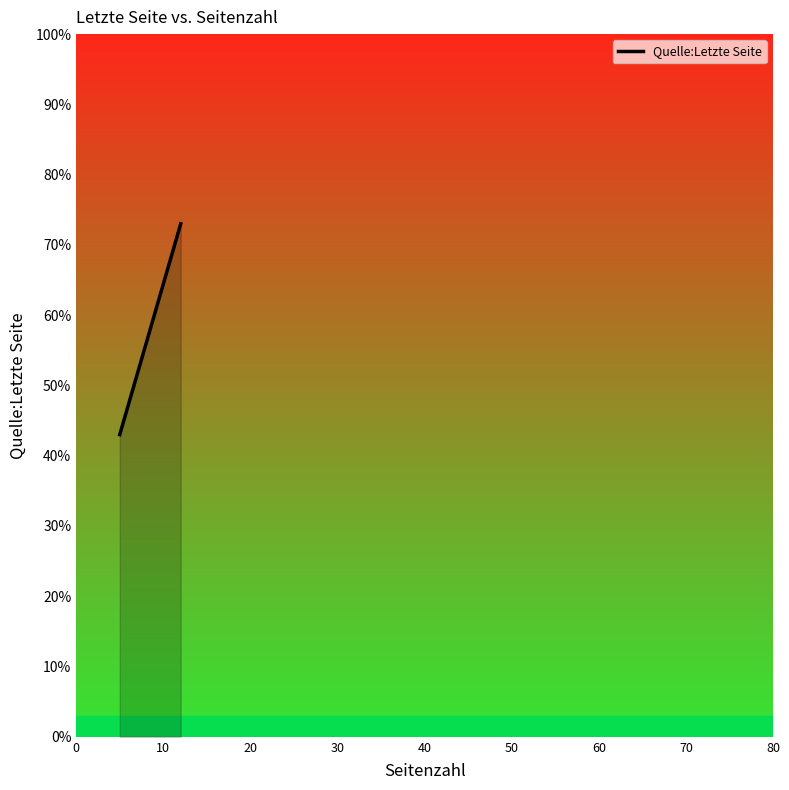

What is the average value?

58